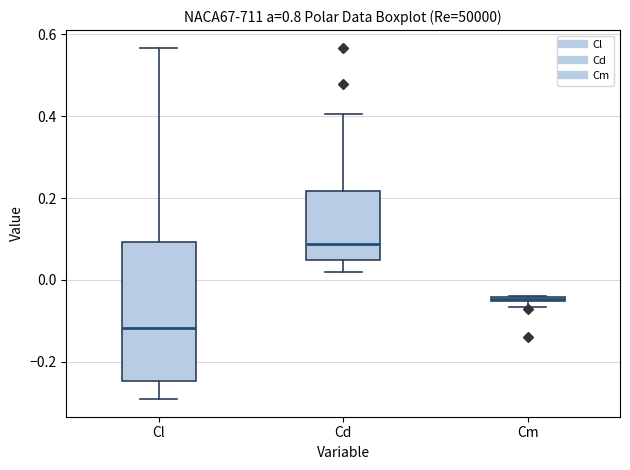

Comparing the boxes themselves (not the whiskers), which one is the tallest?

Cl